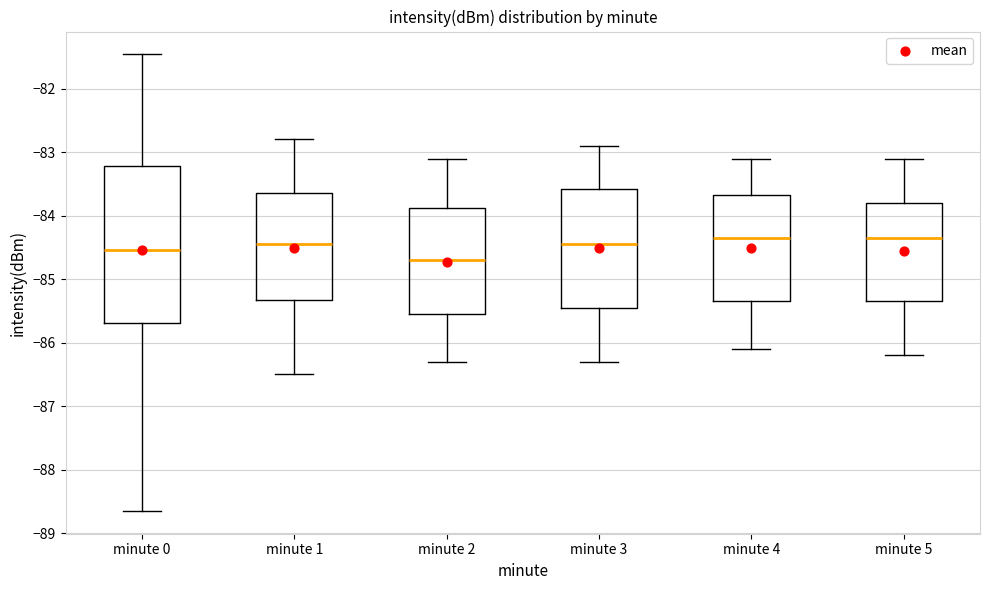

Which box's median line is the lowest?

minute 2